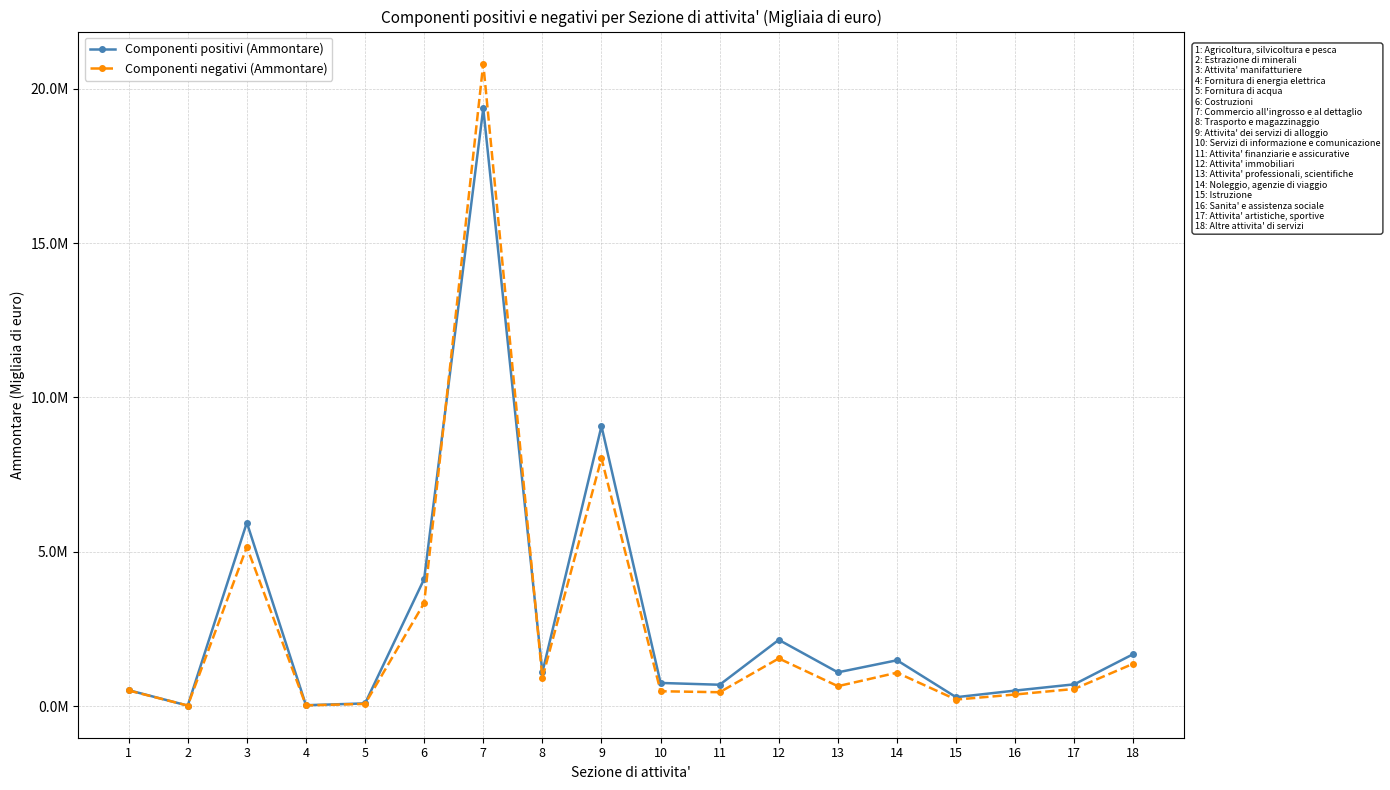

Which series has the largest range (max minus min)?

Componenti negativi (Ammontare)